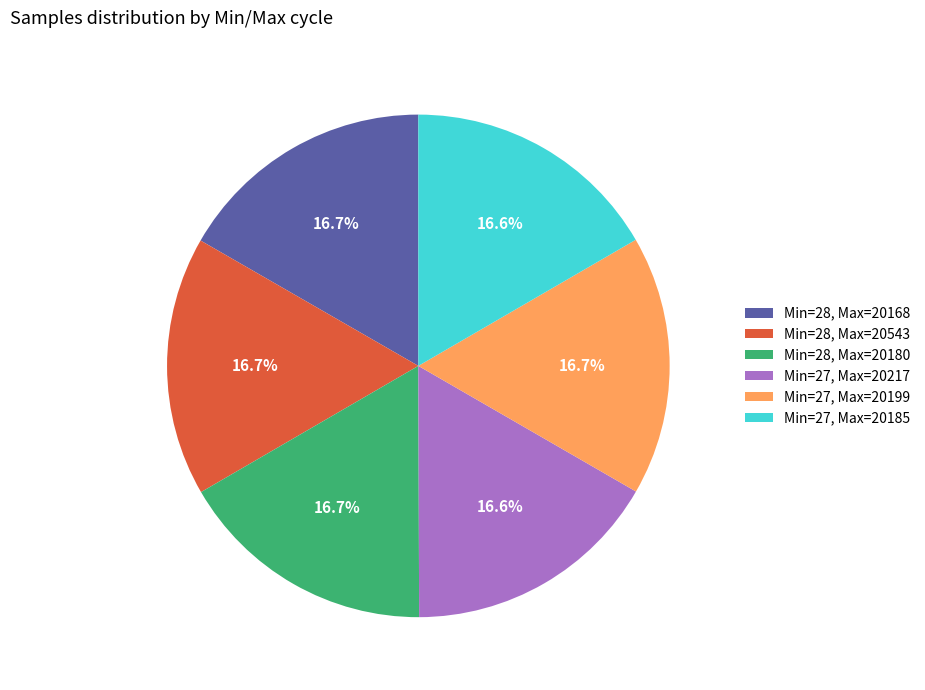

Is Min=28, Max=20180 the majority of the pie?

No